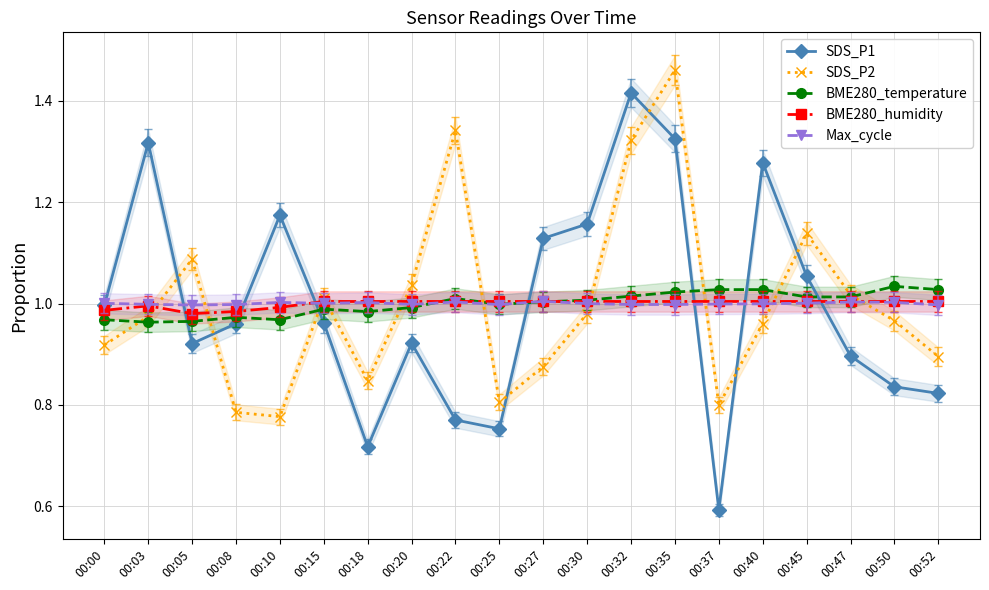

Reading left to right, list all the values displayed in this chart.

SDS_P1: 1.0	1.3	0.9	1.0	1.2	1.0	0.7	0.9	0.8	0.8	1.1	1.2	1.4	1.3	0.6	1.3	1.1	0.9	0.8	0.8
SDS_P2: 0.9	1.0	1.1	0.8	0.8	1.0	0.8	1.0	1.3	0.8	0.9	1.0	1.3	1.5	0.8	1.0	1.1	1.0	1.0	0.9
BME280_temperature: 1.0	1.0	1.0	1.0	1.0	1.0	1.0	1.0	1.0	1.0	1.0	1.0	1.0	1.0	1.0	1.0	1.0	1.0	1.0	1.0
BME280_humidity: 1.0	1.0	1.0	1.0	1.0	1.0	1.0	1.0	1.0	1.0	1.0	1.0	1.0	1.0	1.0	1.0	1.0	1.0	1.0	1.0
Max_cycle: 1.0	1.0	1.0	1.0	1.0	1.0	1.0	1.0	1.0	1.0	1.0	1.0	1.0	1.0	1.0	1.0	1.0	1.0	1.0	1.0